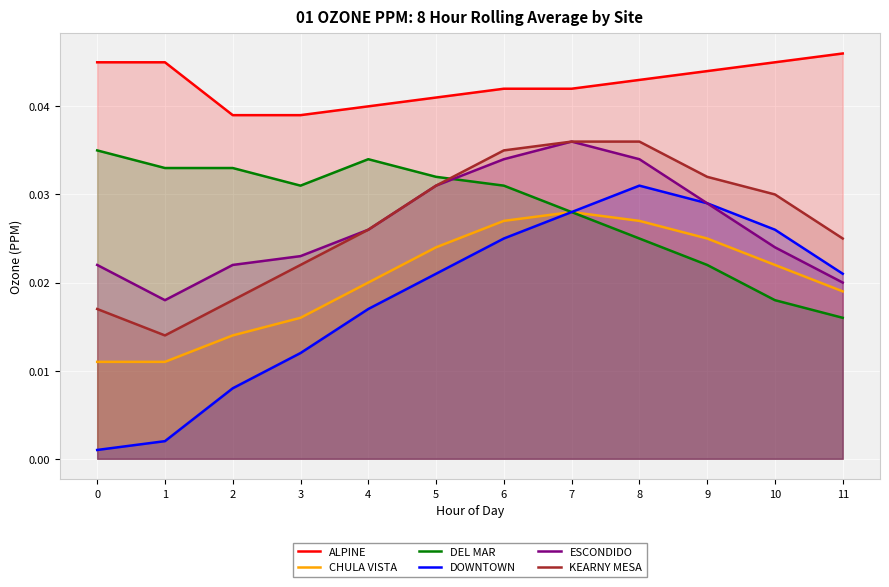

Which series has the largest total across all categories?

ALPINE